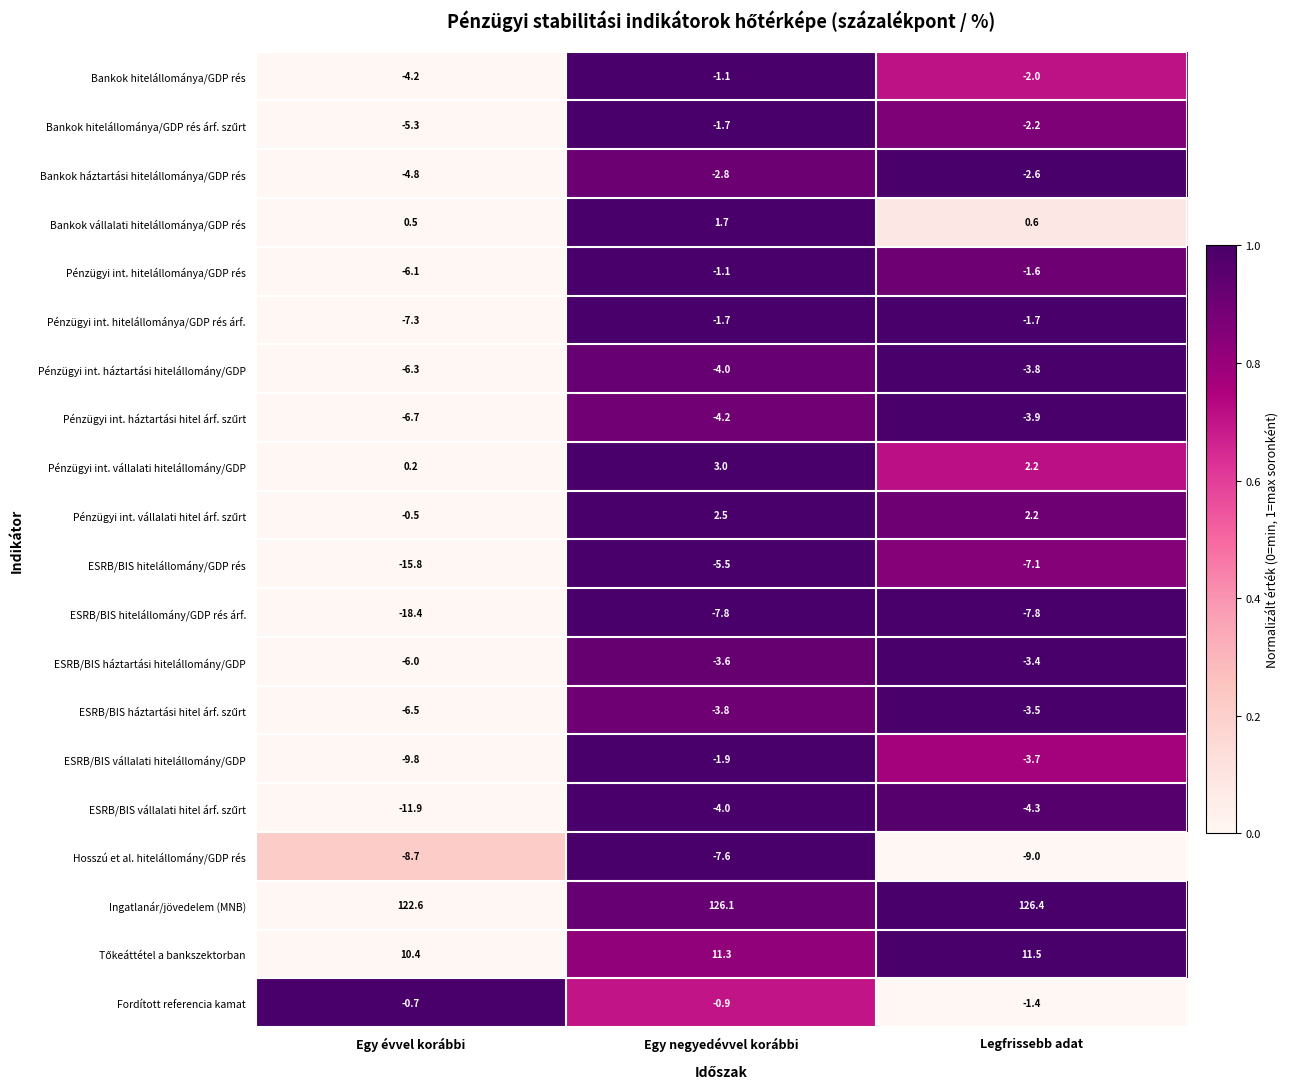

At which category is the sum across all series the highest?

Egy negyedévvel korábbi